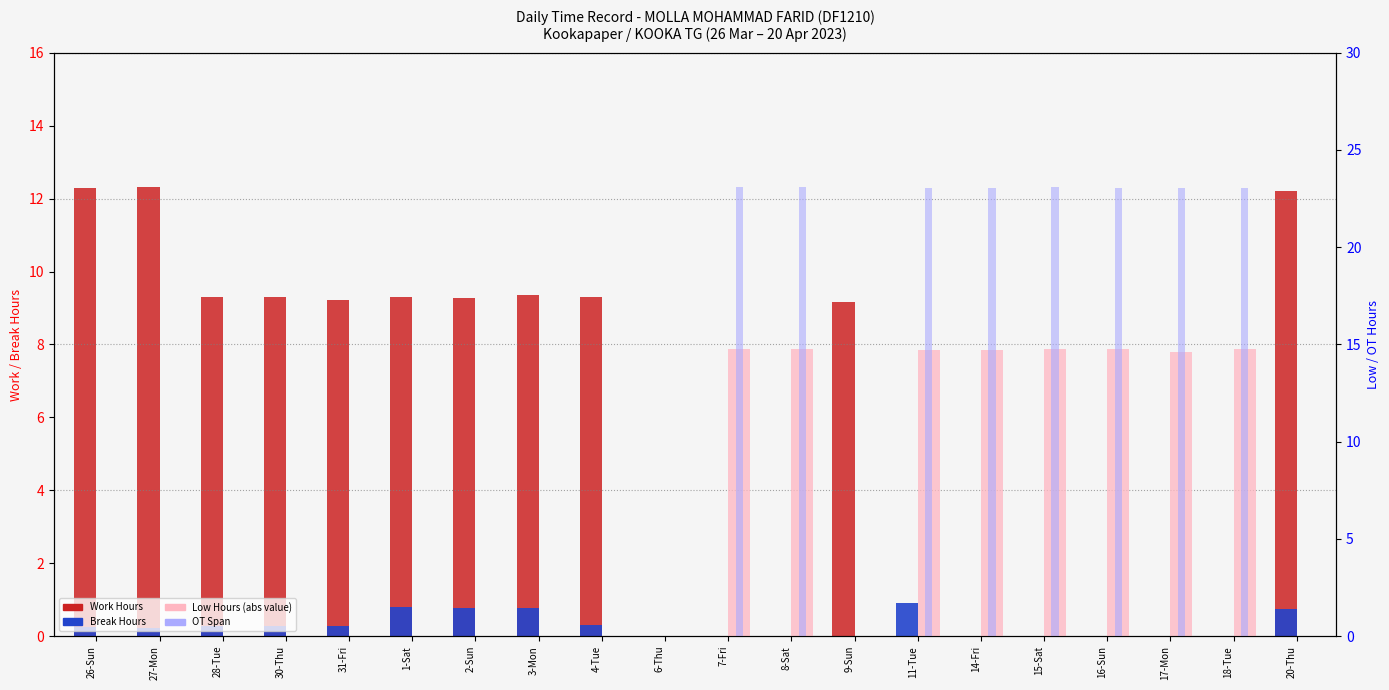

Where does the Work Hours series first go above 9?

26-Sun